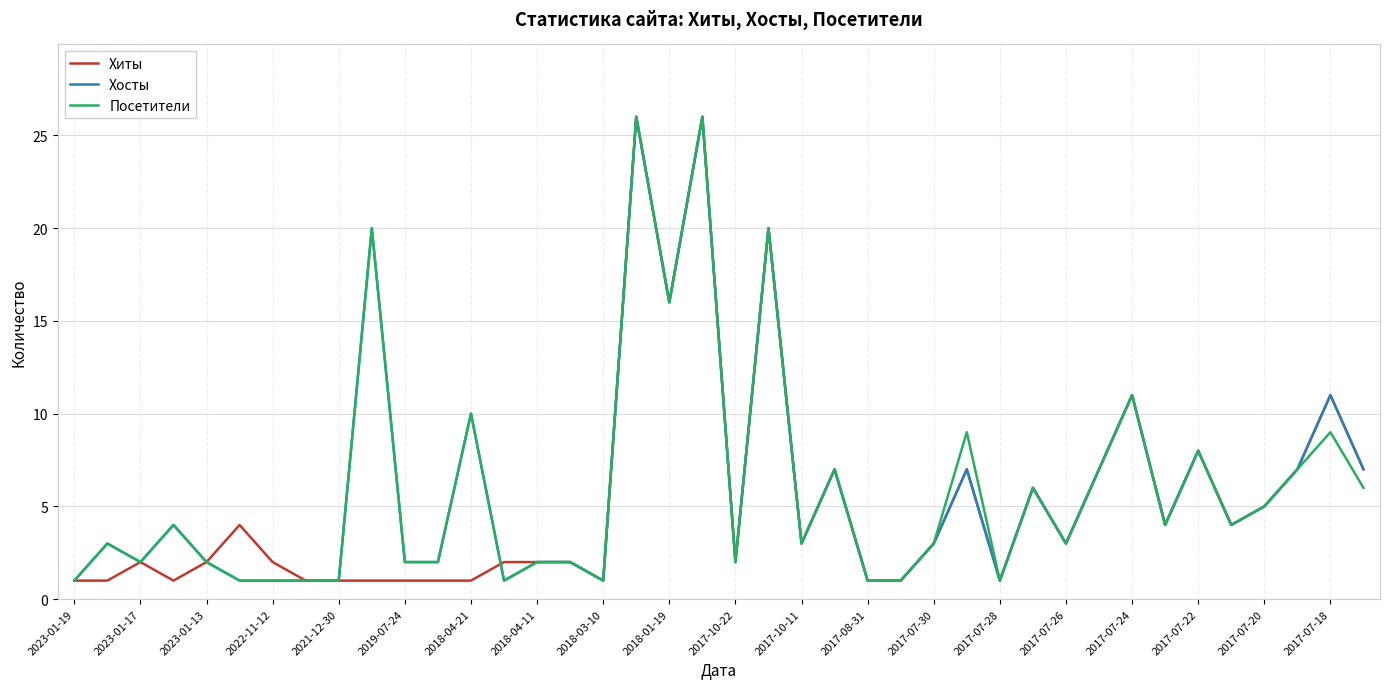

What is the highest value of the Хиты series?

26